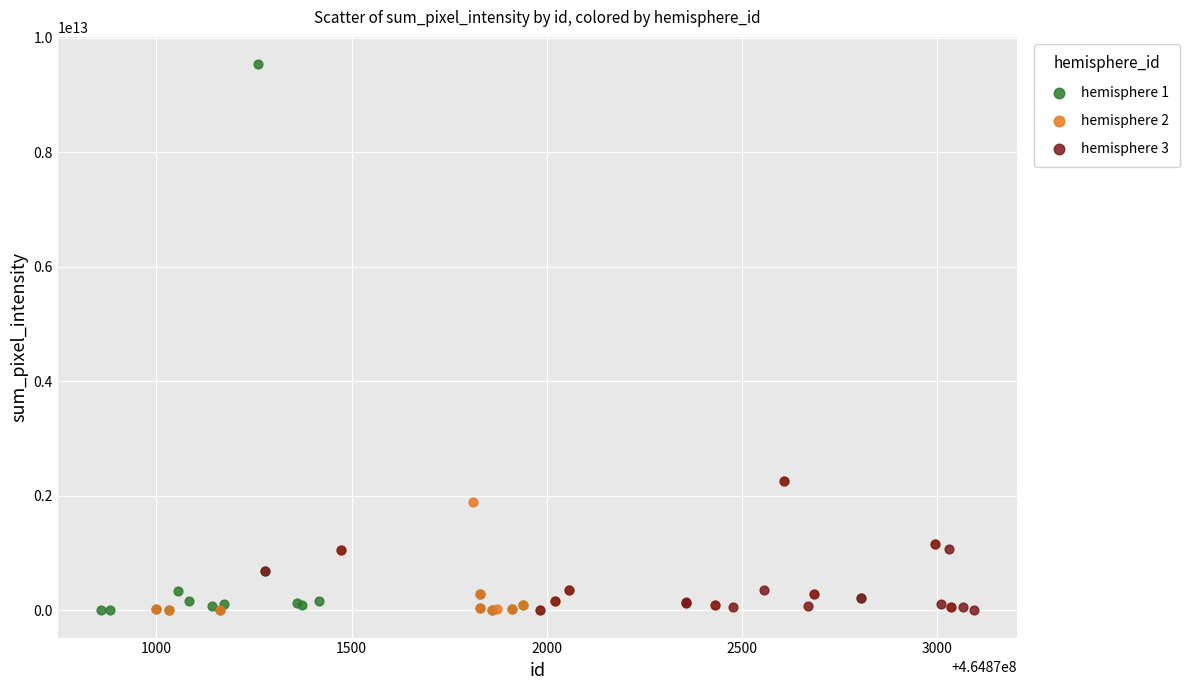

Which series has the largest Y range (max minus min)?

hemisphere 1